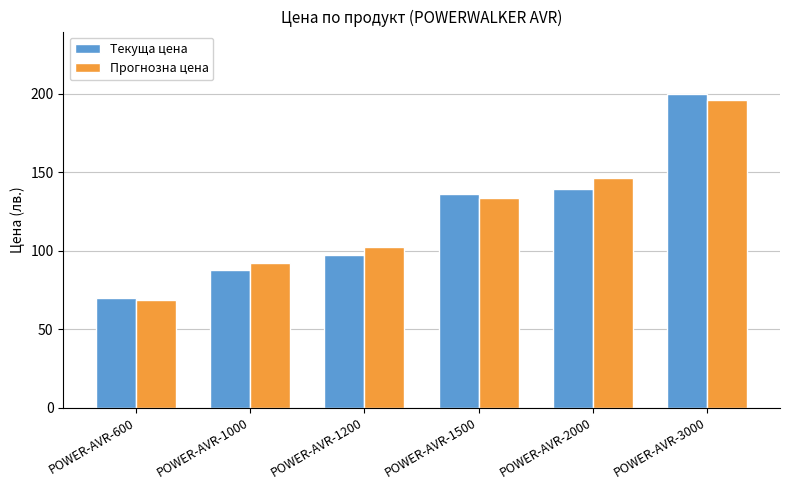

How many groups of bars are there?

6